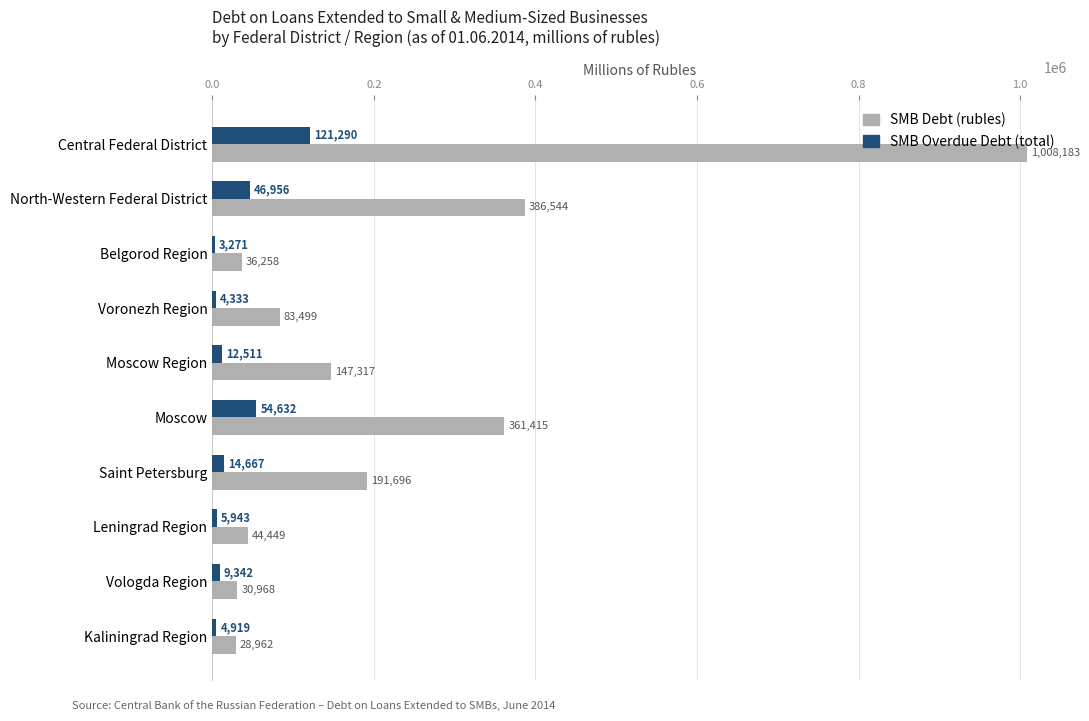

What is the sum of the SMB Overdue Debt (total) values at Moscow and Kaliningrad Region?

59551